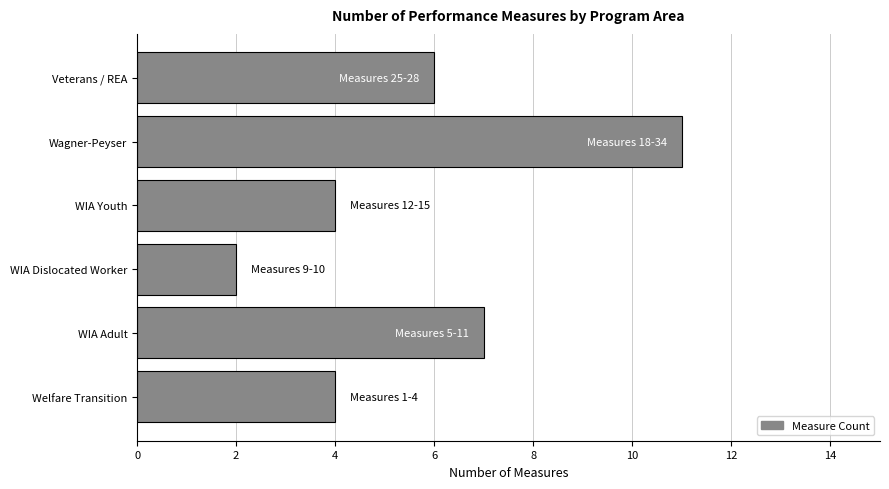

What value does the data have at WIA Adult?

7